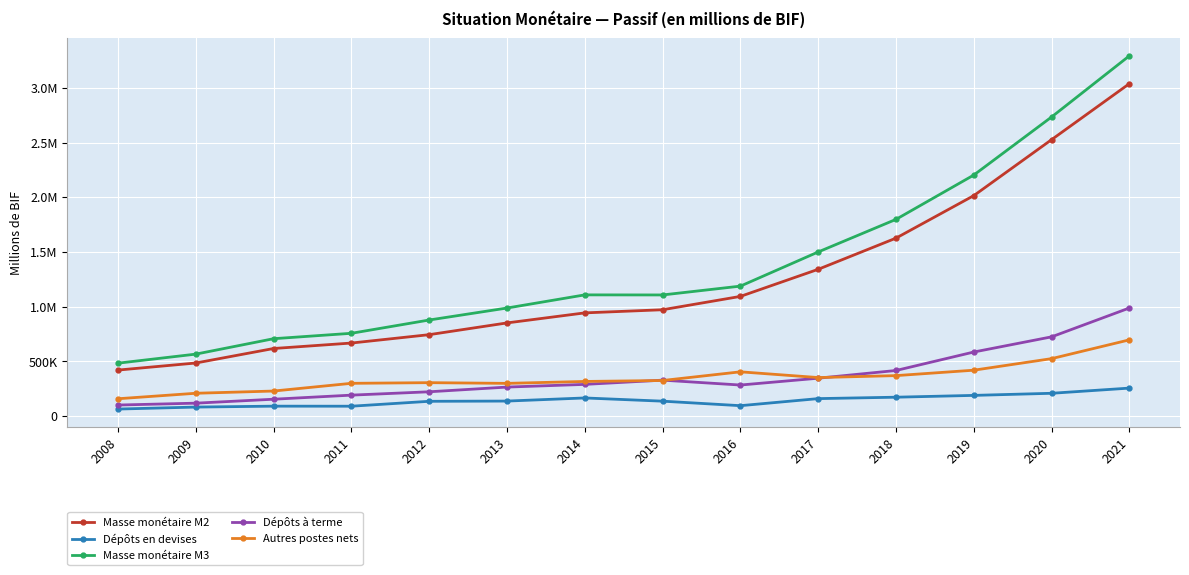

Reading left to right, transcribe all the data shown in this chart.

Masse monétaire M2: 419524.6	484064.5	616744.0	666670.2	743246.0	850652.6	942462.7	971128.2	1093131.8	1340926.6	1625958.7	2014729.8	2526518.5	3038459.5
Dépôts en devises: 63073.7	81245.4	89619.9	89131.4	134007.3	136096.2	164626.7	135251.8	93970.0	158586.3	171510.2	188088.8	207328.5	254710.7
Masse monétaire M3: 482598.3	565309.9	706363.9	755801.6	877253.3	986748.8	1107089.4	1106380.0	1187101.8	1499512.9	1797468.9	2202818.6	2733847.0	3293170.2
Dépôts à terme: 99839.0	116937.9	153042.7	190372.4	221036.7	264023.3	288594.3	327388.6	282784.6	345183.6	415718.1	584633.0	723398.0	987235.6
Autres postes nets: 157387.5	207541.8	227812.3	298410.4	304423.4	297987.5	315524.8	324137.7	403497.5	351053.3	368815.7	418426.4	524169.6	695917.5